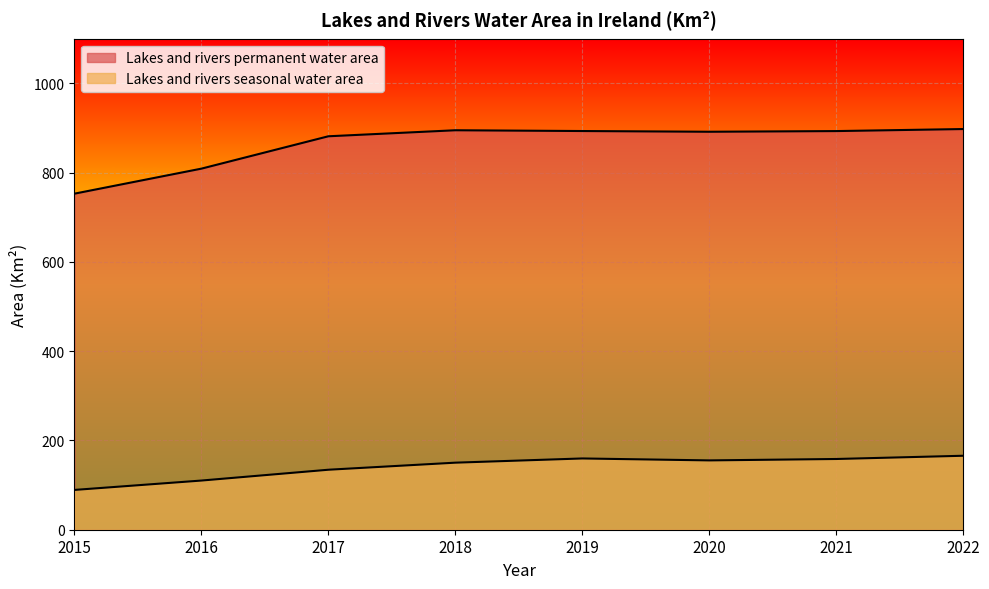

Reading left to right, transcribe all the data shown in this chart.

Lakes and rivers permanent water area: 752.9	809.0	881.5	895.0	893.3	891.7	893.2	897.7
Lakes and rivers seasonal water area: 89.2	110.2	134.4	150.2	159.7	155.3	158.5	165.7